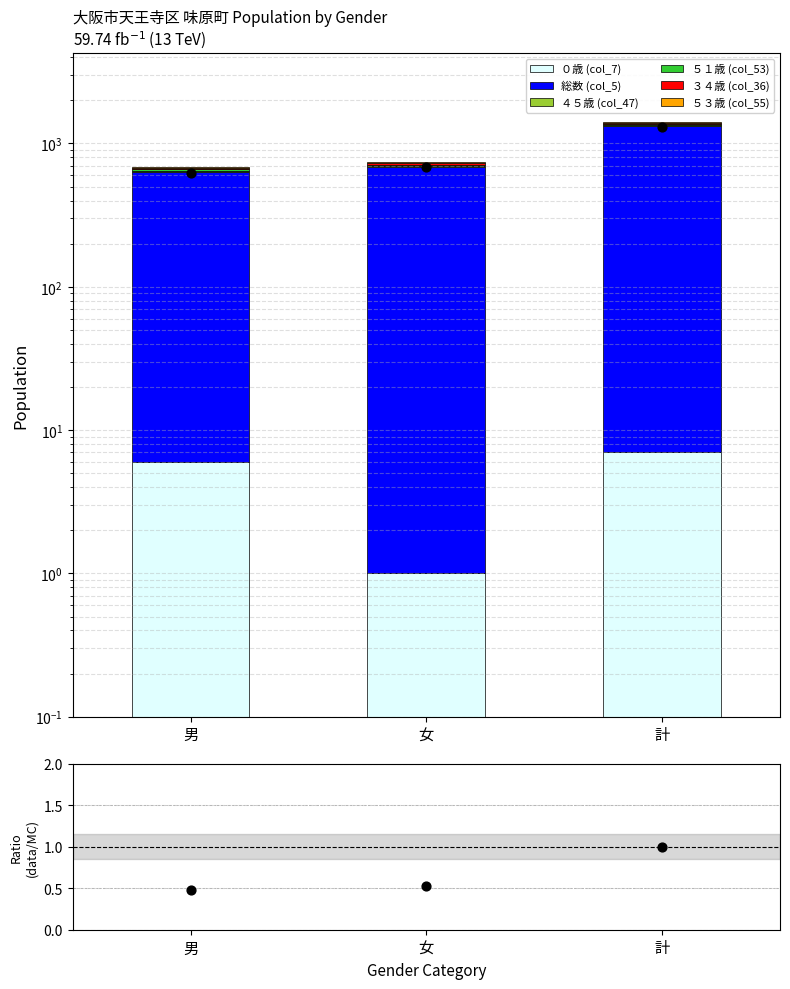

What is the total value across all series at 計?

1418